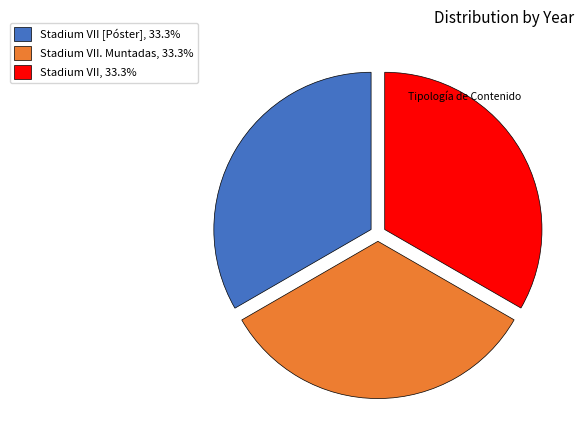

Is the sum of Stadium VII. Muntadas, 33.3% and Stadium VII, 33.3% greater than half?

Yes